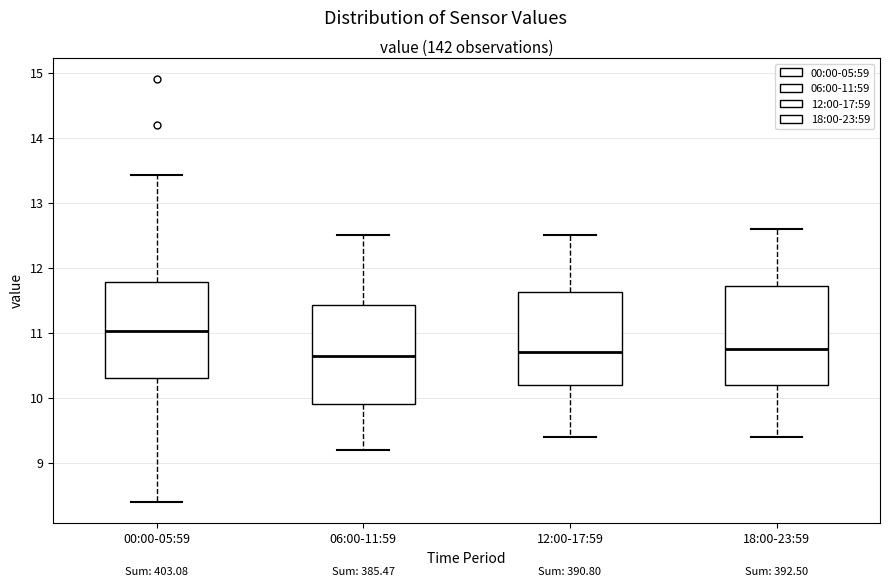

Reading left to right, read every box against the y-axis: the position of its median line, the range the box covers, and the ends of its whiskers. The values are not printed on the chart, so give them approximately, as read against the axis.

00:00-05:59: median 11.0, box 10.3 to 11.8, whiskers 8.4 to 13.4
06:00-11:59: median 10.7, box 9.9 to 11.4, whiskers 9.2 to 12.5
12:00-17:59: median 10.7, box 10.2 to 11.6, whiskers 9.4 to 12.5
18:00-23:59: median 10.8, box 10.2 to 11.7, whiskers 9.4 to 12.6